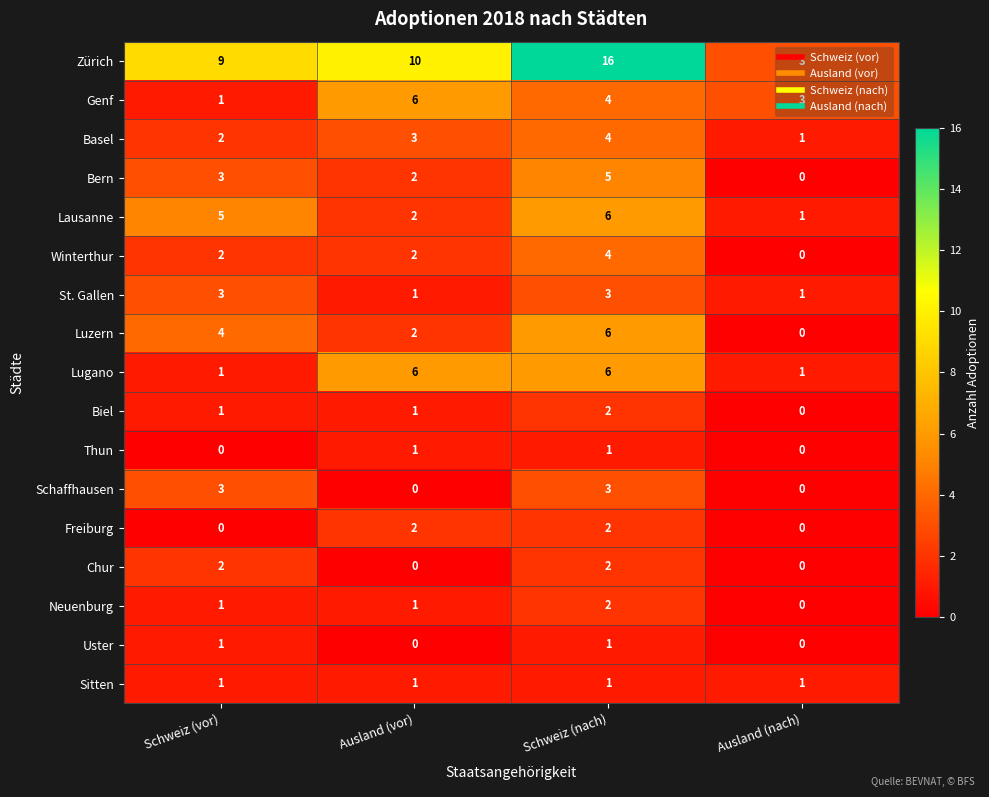

Which series changed the most between Schweiz (nach) and Ausland (nach)?

Zürich